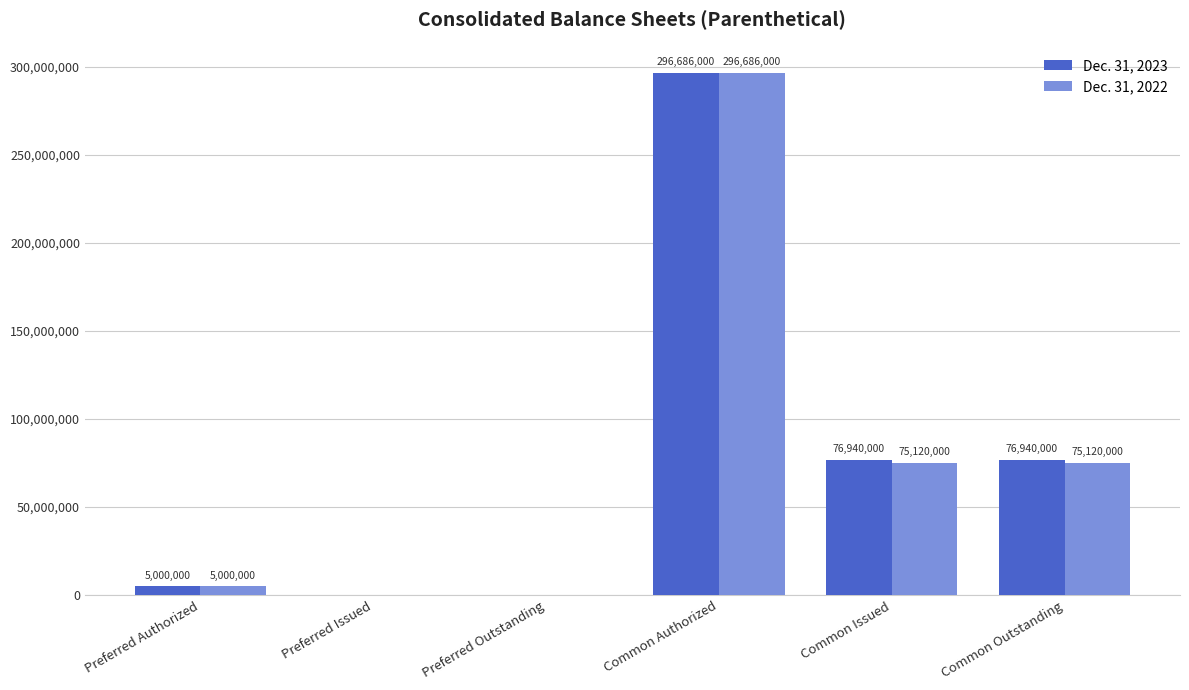

What is the sum of all Dec. 31, 2023 values?

455566000